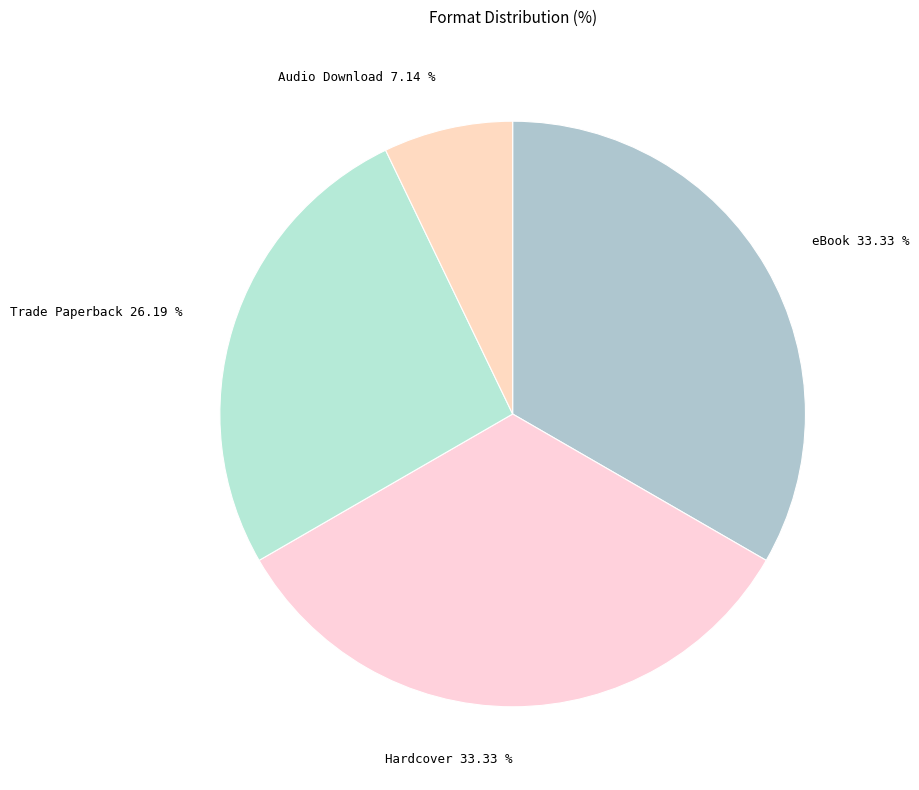

To the nearest percent, what percentage of the pie is eBook?

33%